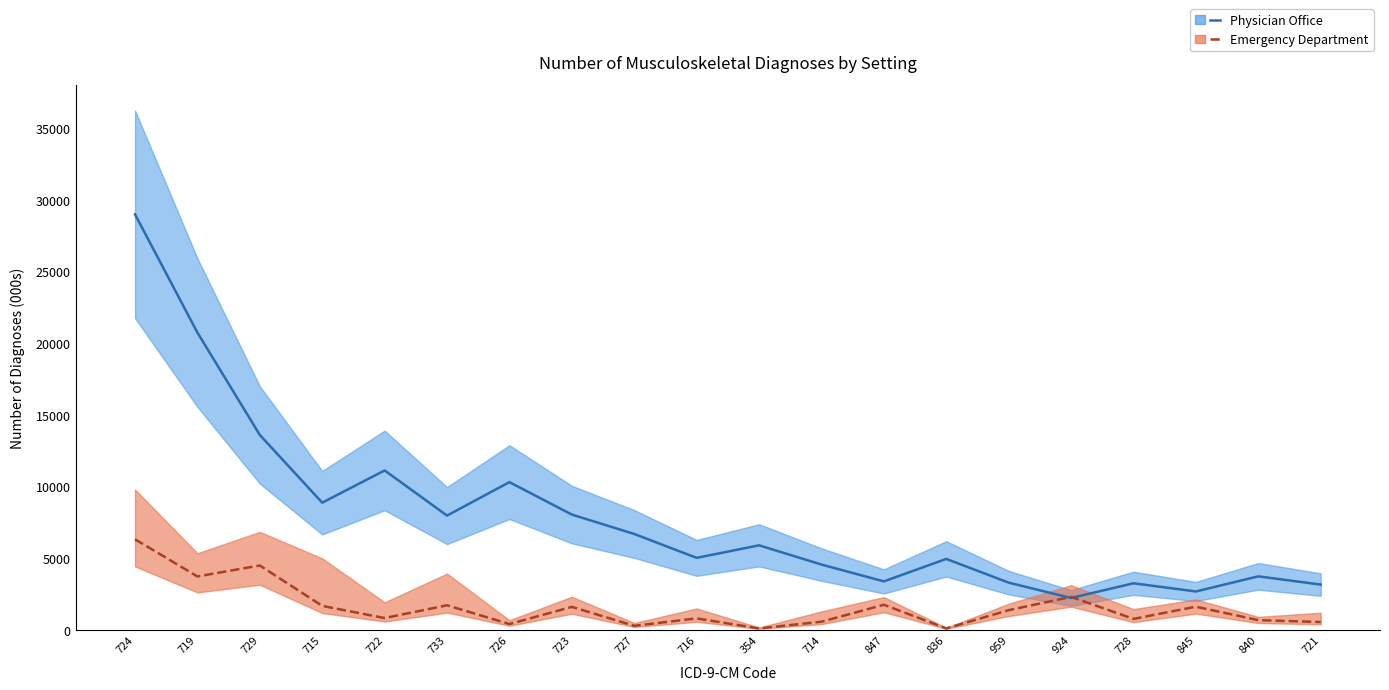

What is the spread (max minus min) of values at 845?

1062.9